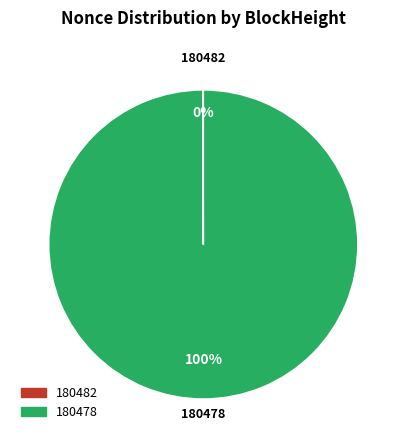

Which slice is the largest?

180478